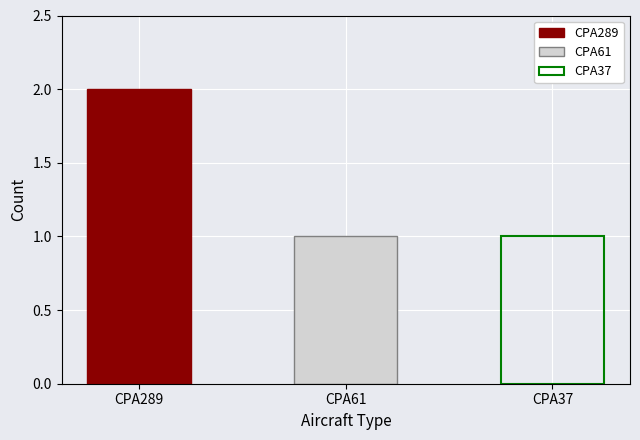

Read the value at CPA61.

1